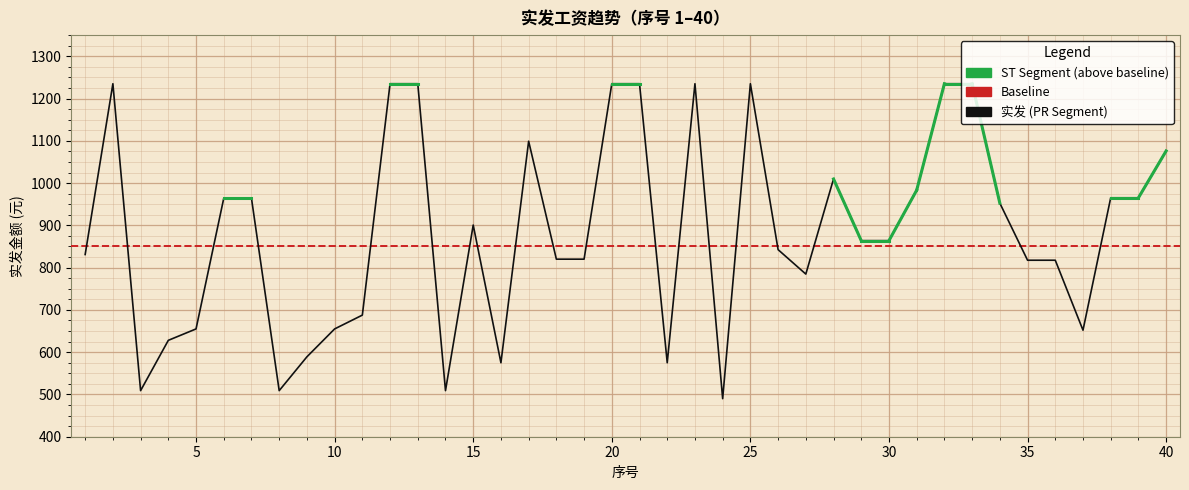

How many interior local valleys (lower than both neighbors) does the data have?

8